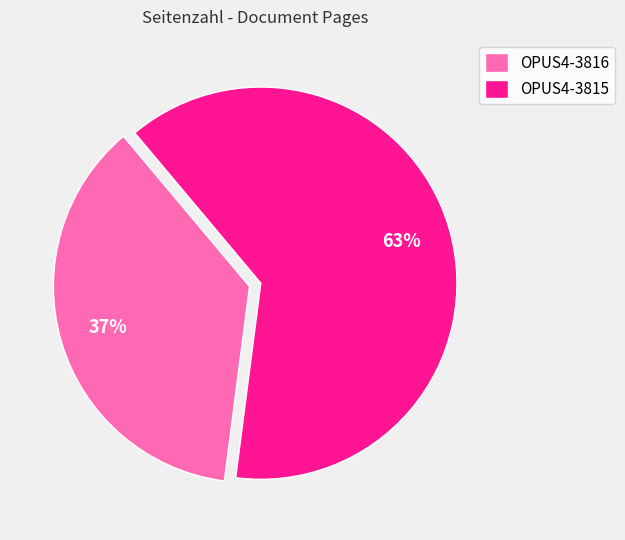

How many segments does this pie chart have?

2